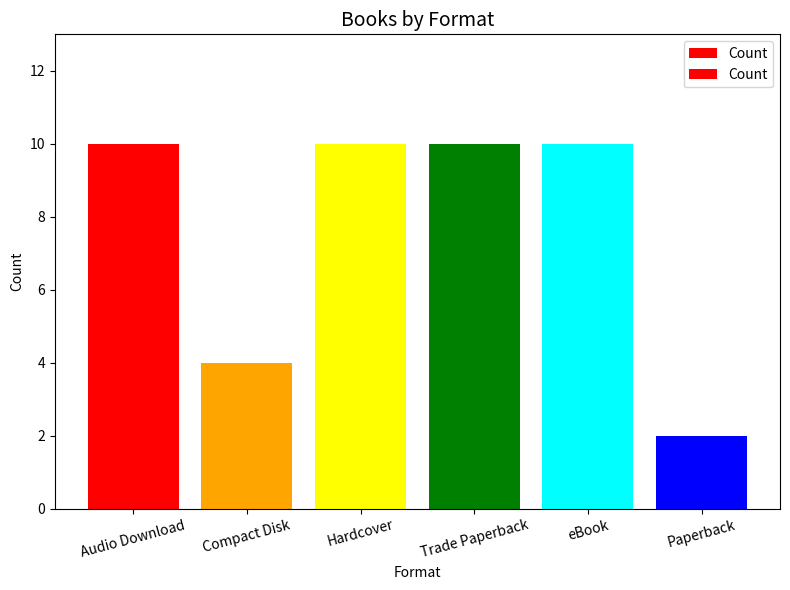

What is the sum of the values at Paperback and Hardcover?

12